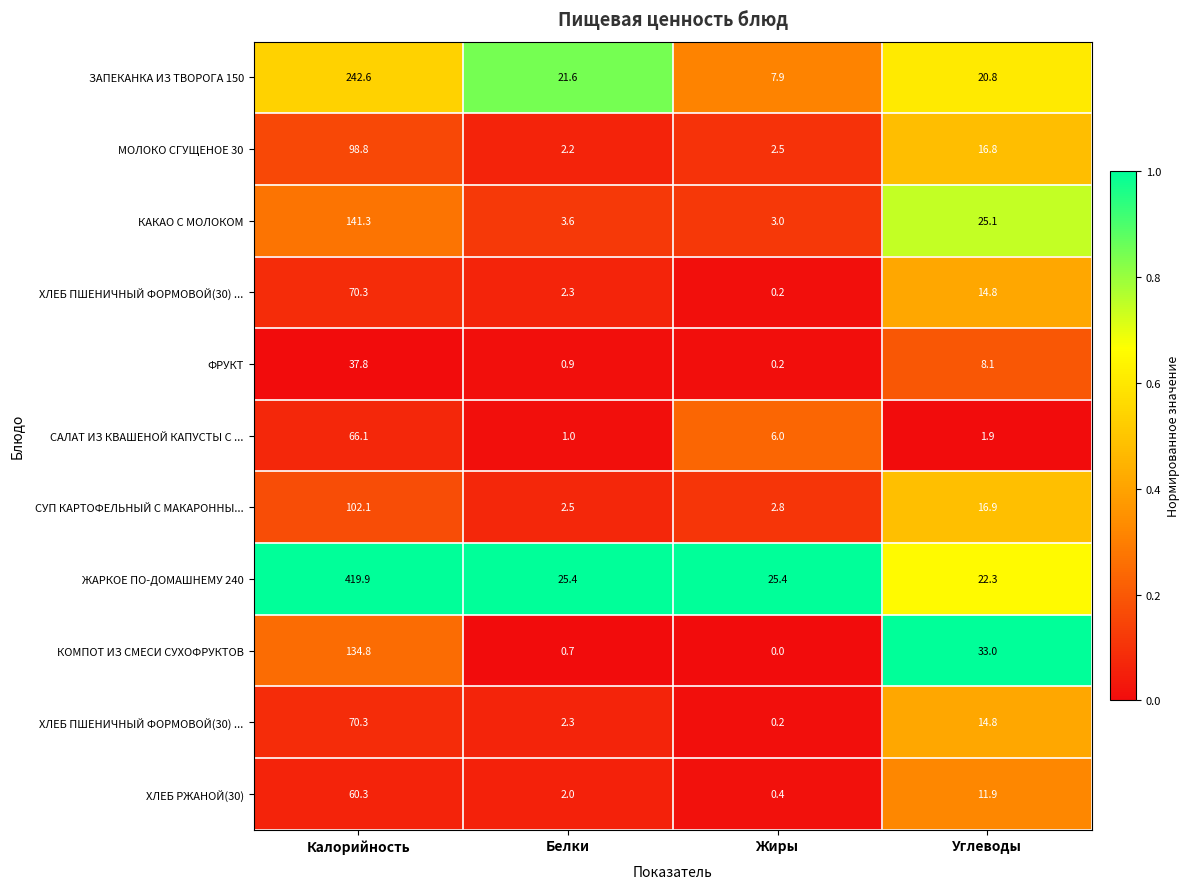

At how many categories does at least one series exceed 0?

4